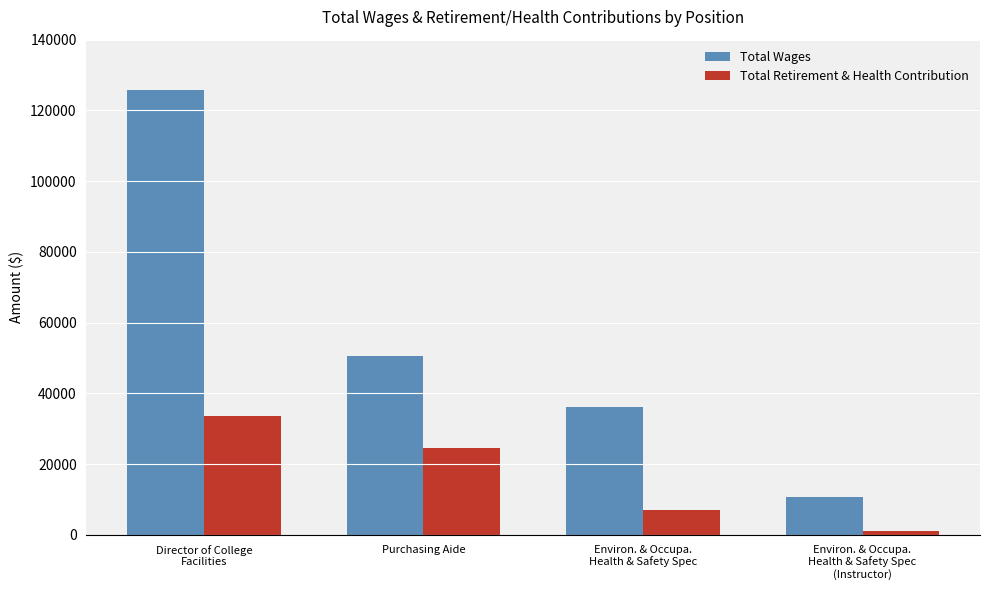

At which label is Total Retirement & Health Contribution closest to 17397?

Purchasing Aide